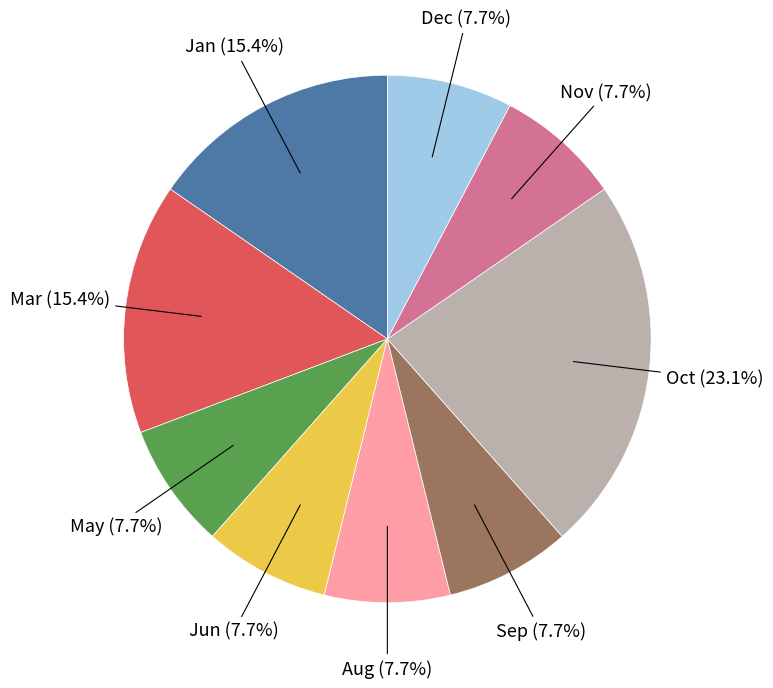

How many slices are in this pie chart?

9